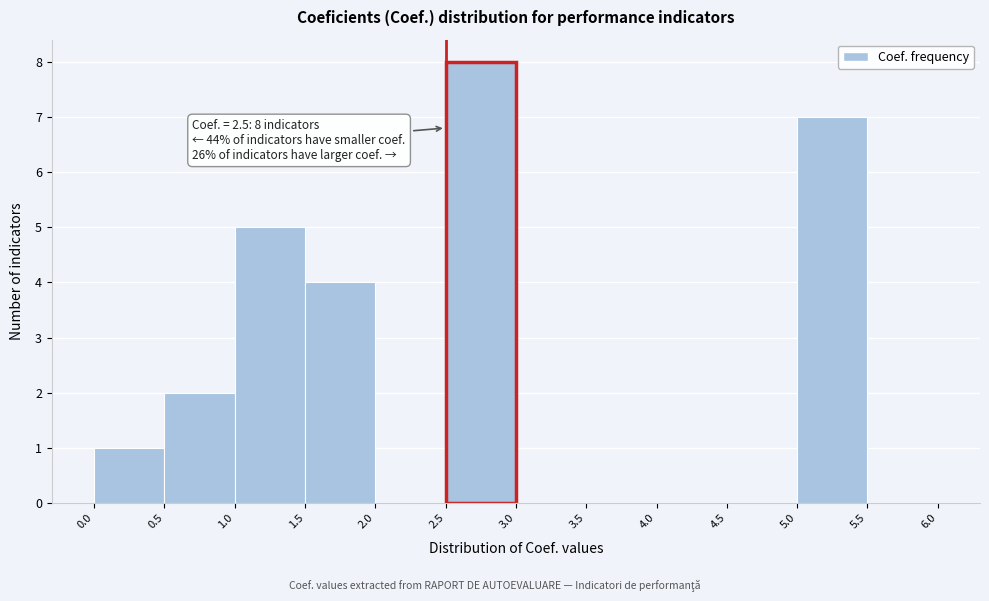

Over which range of the x-axis is the bar tallest?

2.5 to 3.0